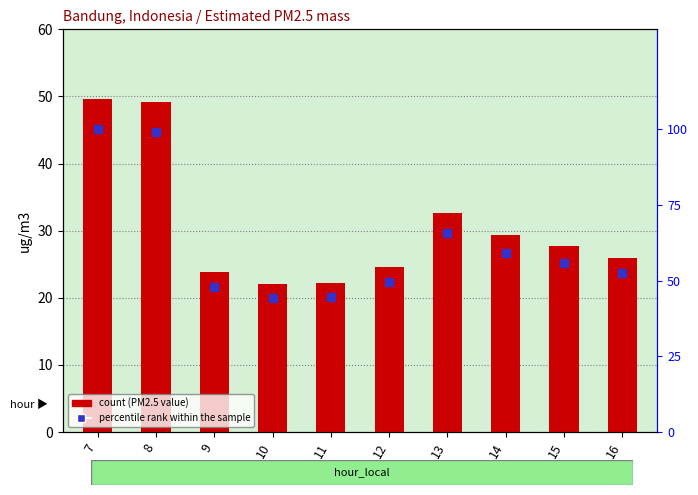

Is the value of Estimated PM2.5 mass at 15 greater than the value of percentile rank within the sample at 7?

No